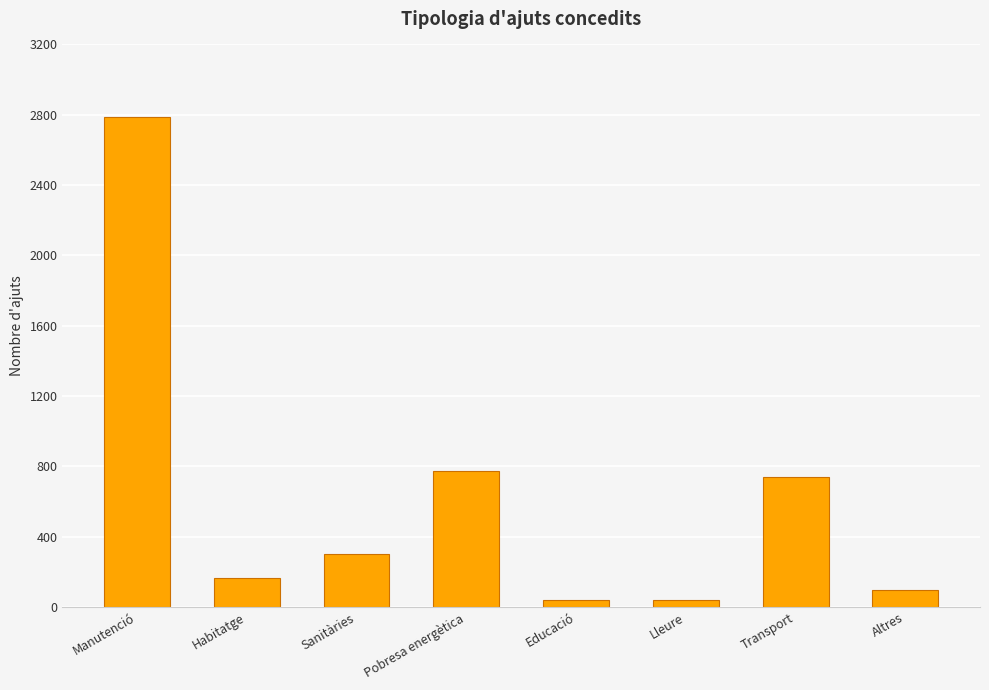

Reading left to right, extract all data points from this chart.

2788	167	300	776	42	42	737	99